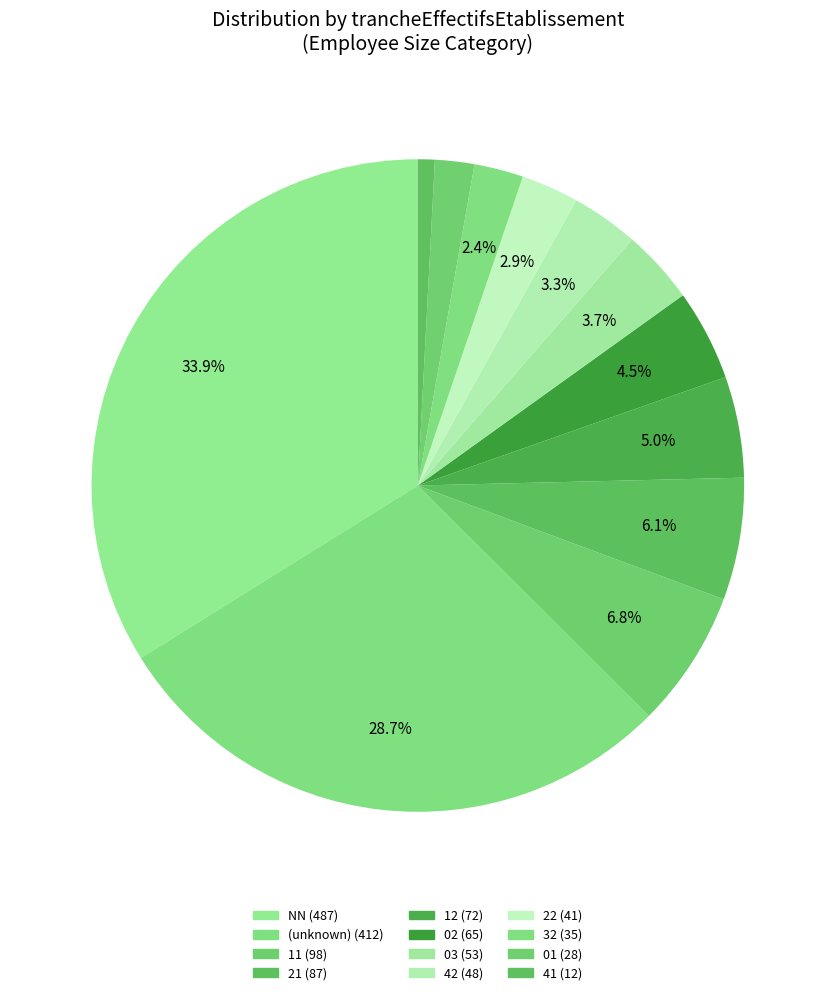

How many slices are in this pie chart?

12